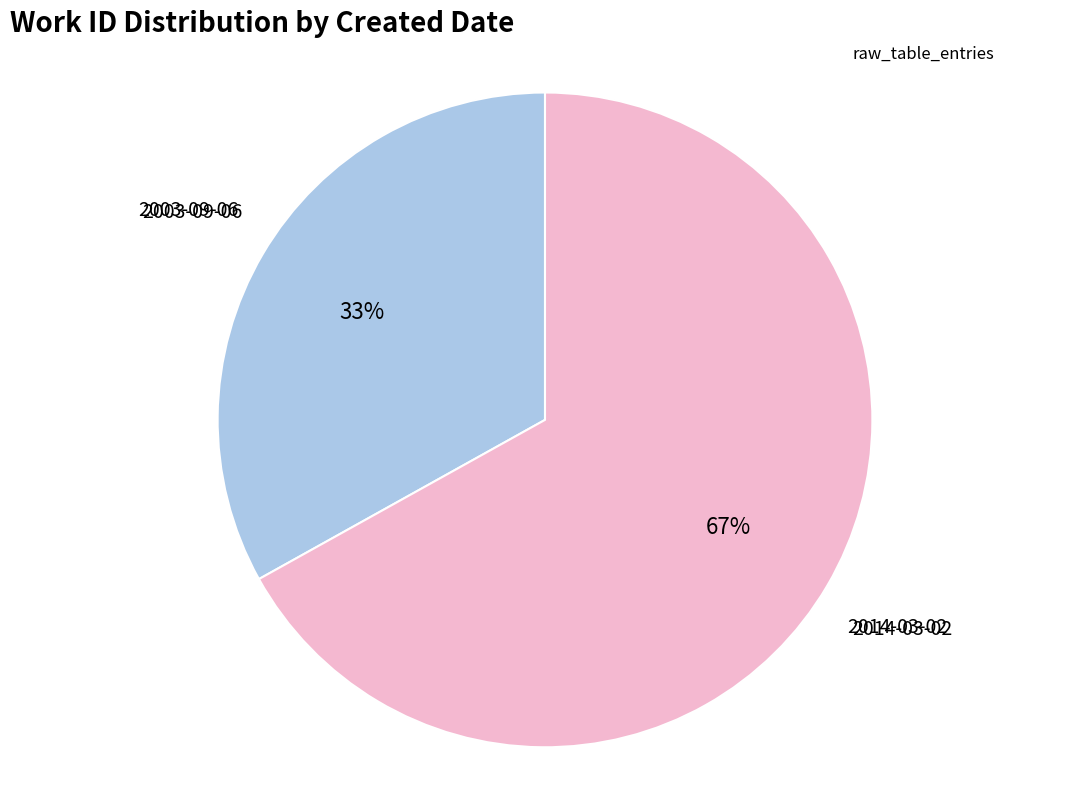

What percentage is the 2003-09-06 slice, to the nearest percent?

33%